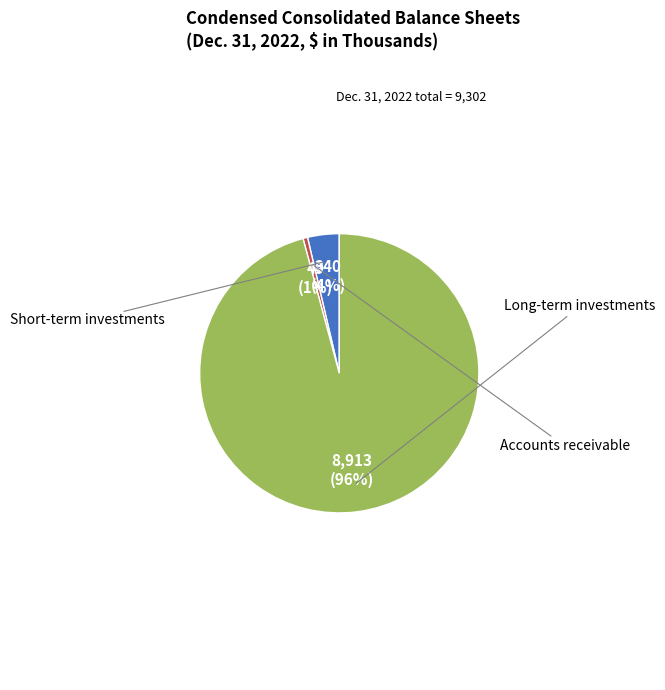

Is Accounts receivable the majority of the pie?

No